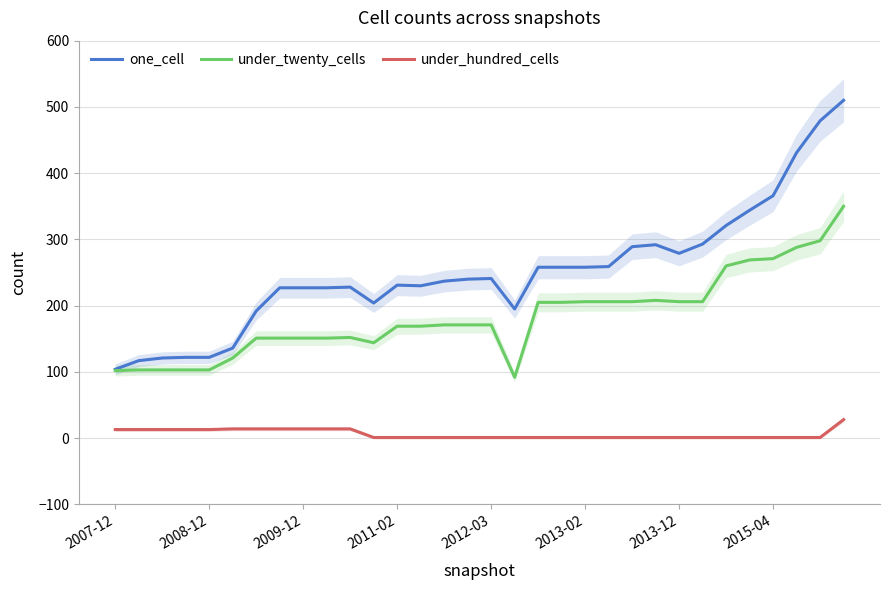

In under_twenty_cells, how many points are higher than both neighbors (excluding endpoints)?

2